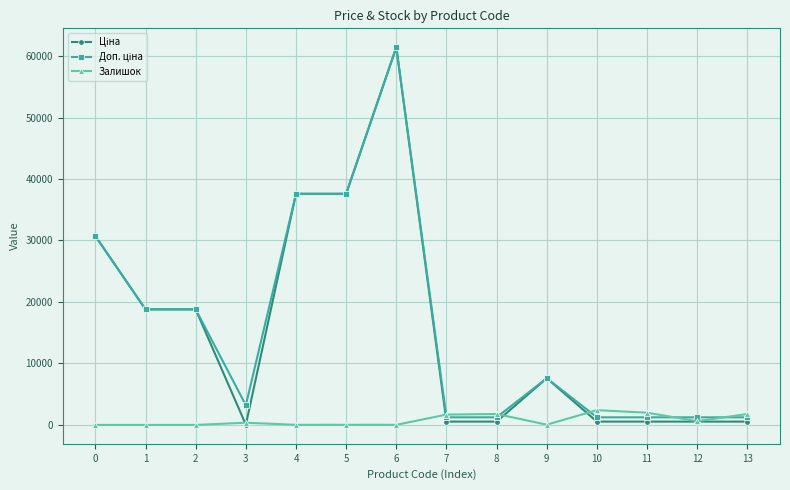

True or false: Залишок has more than 2 interior local peaks.

True